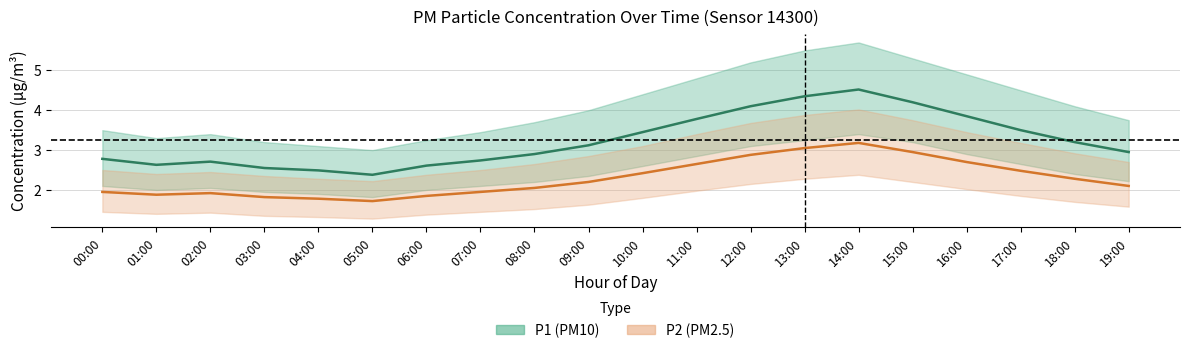

What value does the P1 series have at 16:00?

3.9